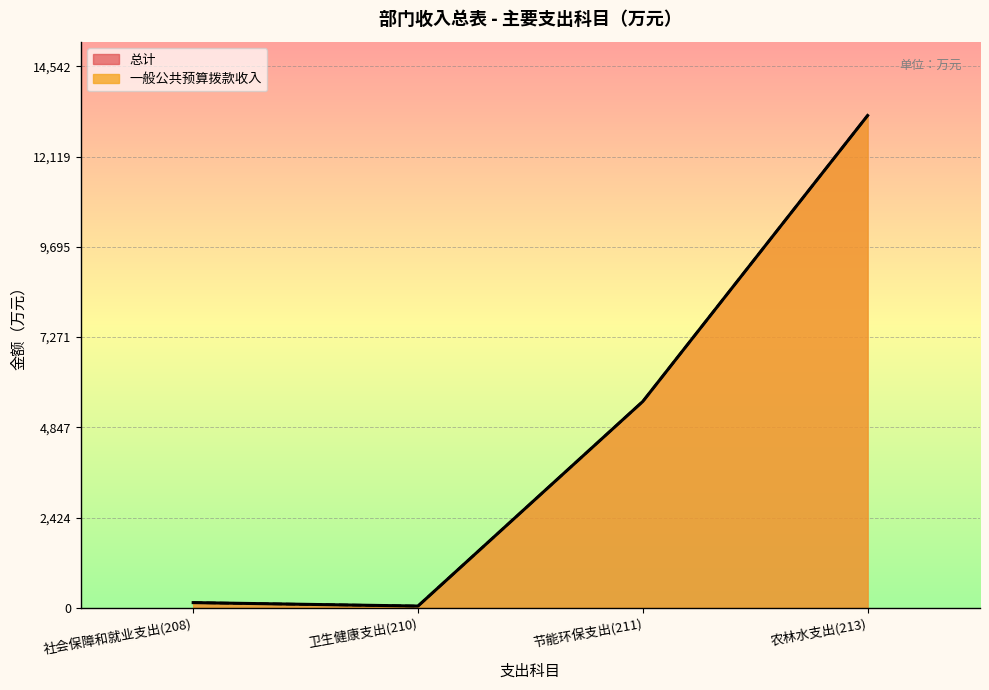

What position from the right is 节能环保支出(211)?

2